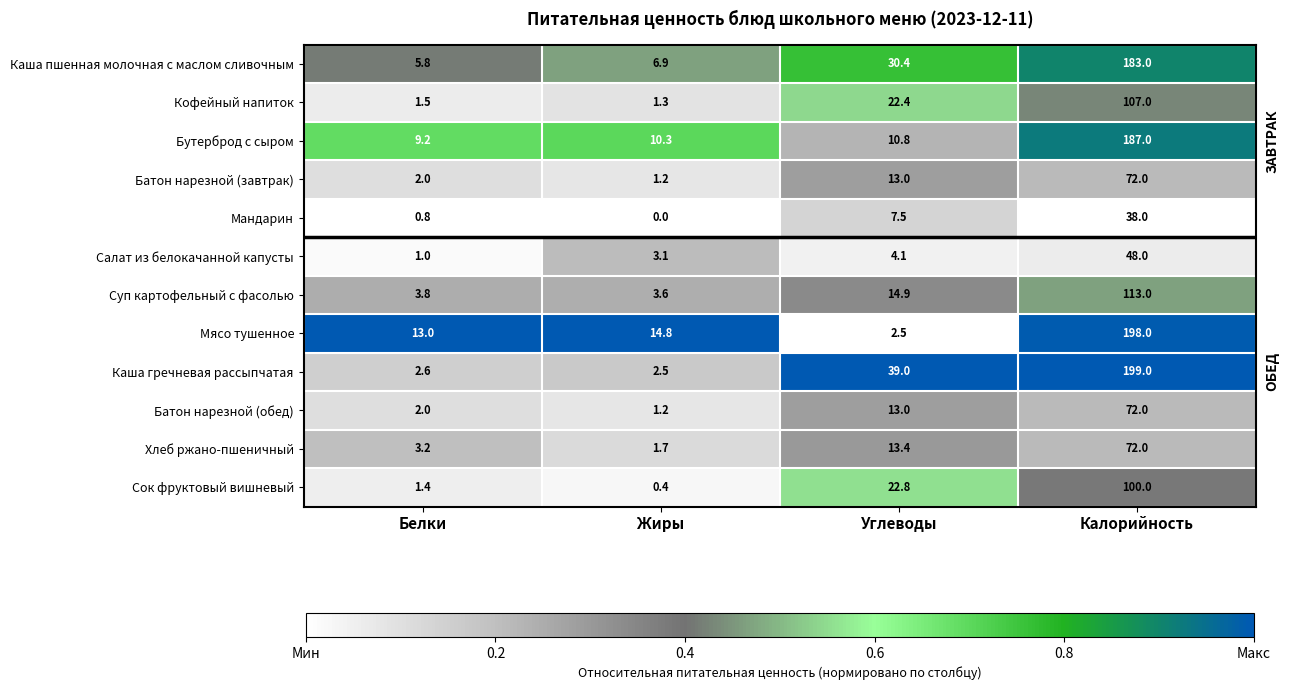

How many distinct data groups are displayed?

12